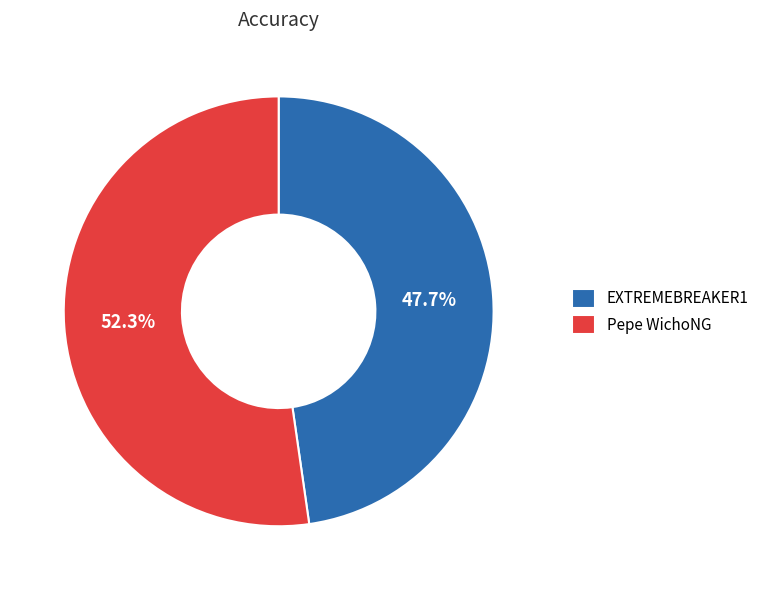

How much of the chart is everything except EXTREMEBREAKER1?

52.3%